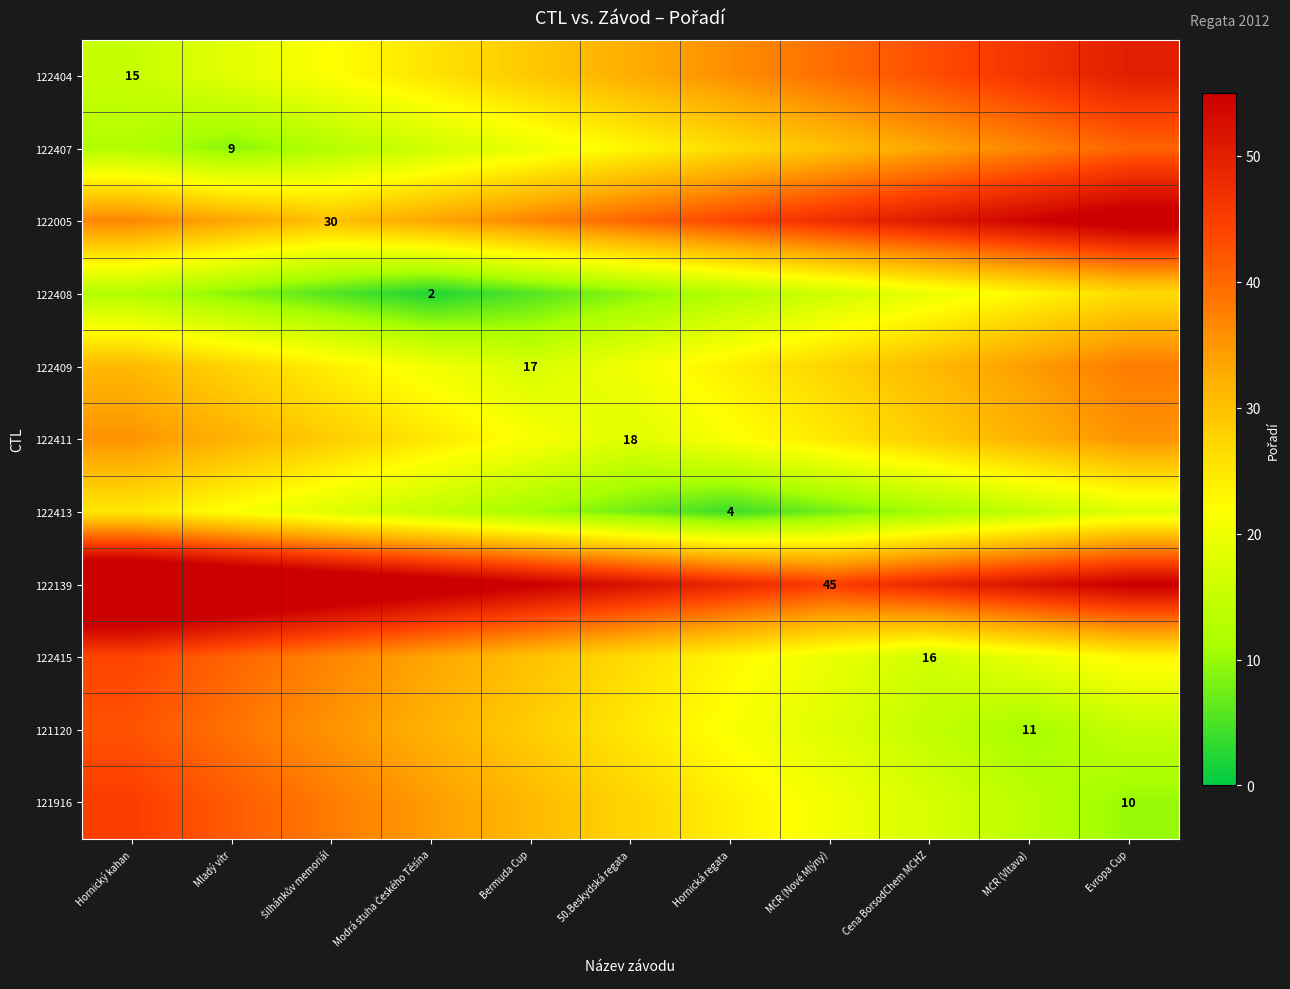

At which label does 122409 reach its peak?

Evropa Cup